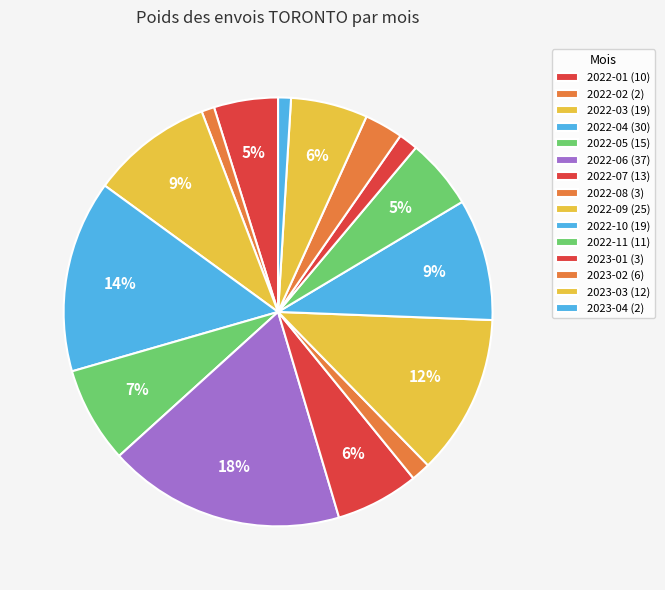

Count the number of slices in the pie.

15